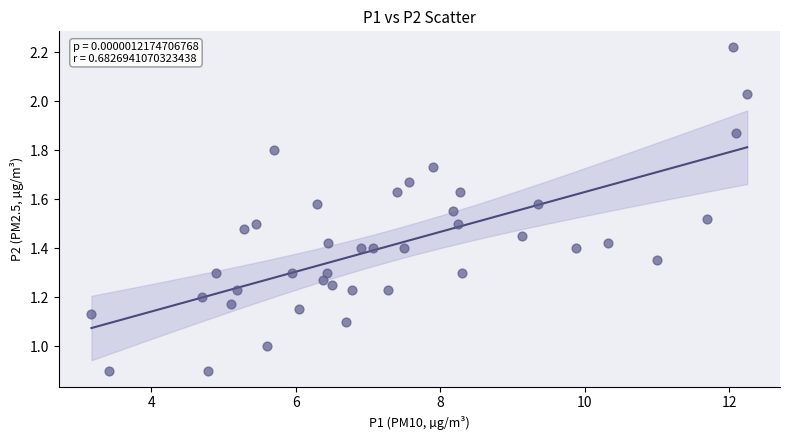

What is the range of X values (max minus min)?

9.1